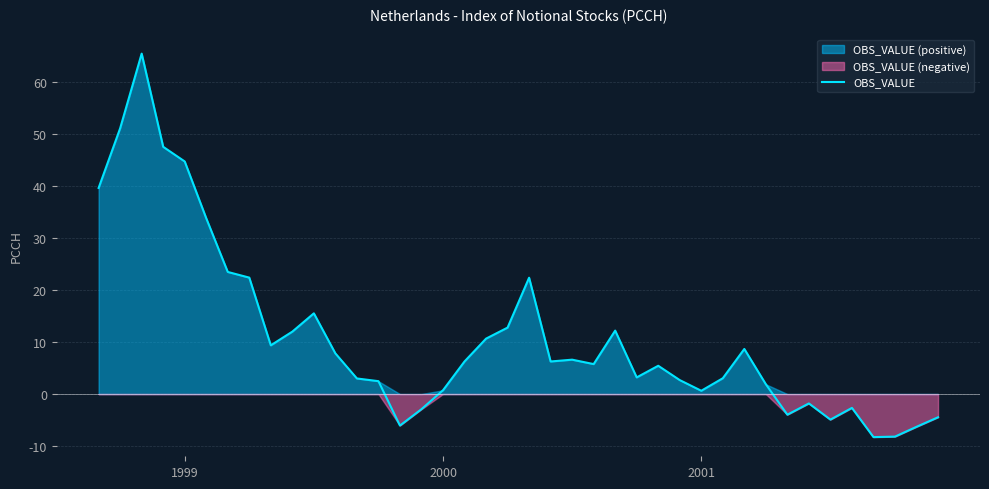

What is the label of the 30th point from the right?

10